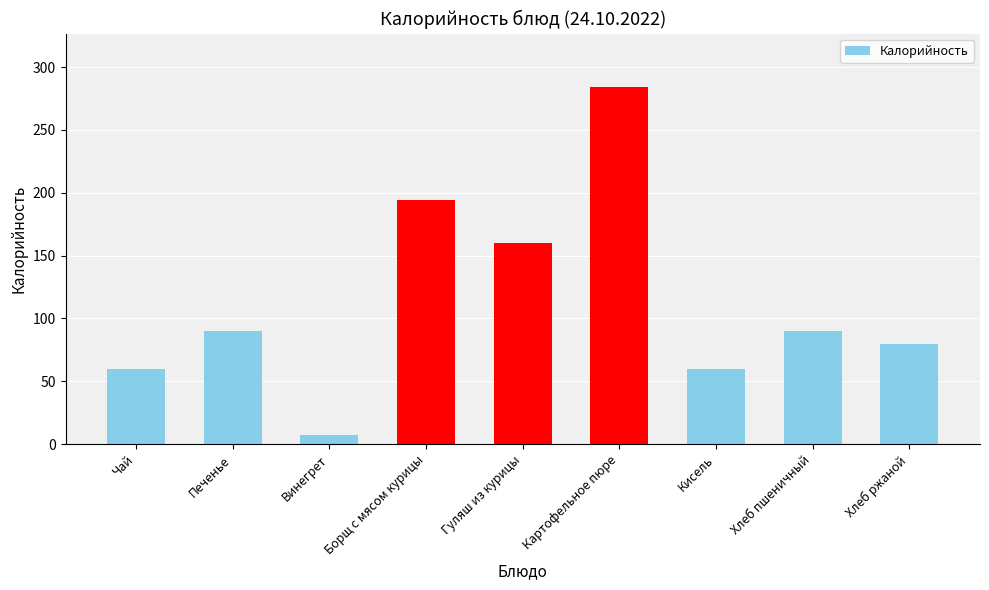

Approximately how many times larger is the value at Борщ с мясом курицы compared to Гуляш из курицы?

1.2